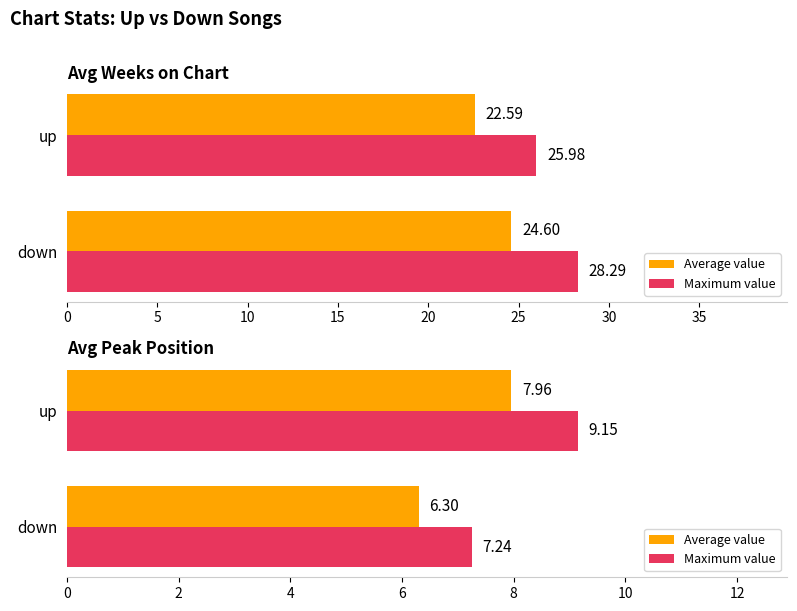

Which series has the largest total across all categories?

Maximum value